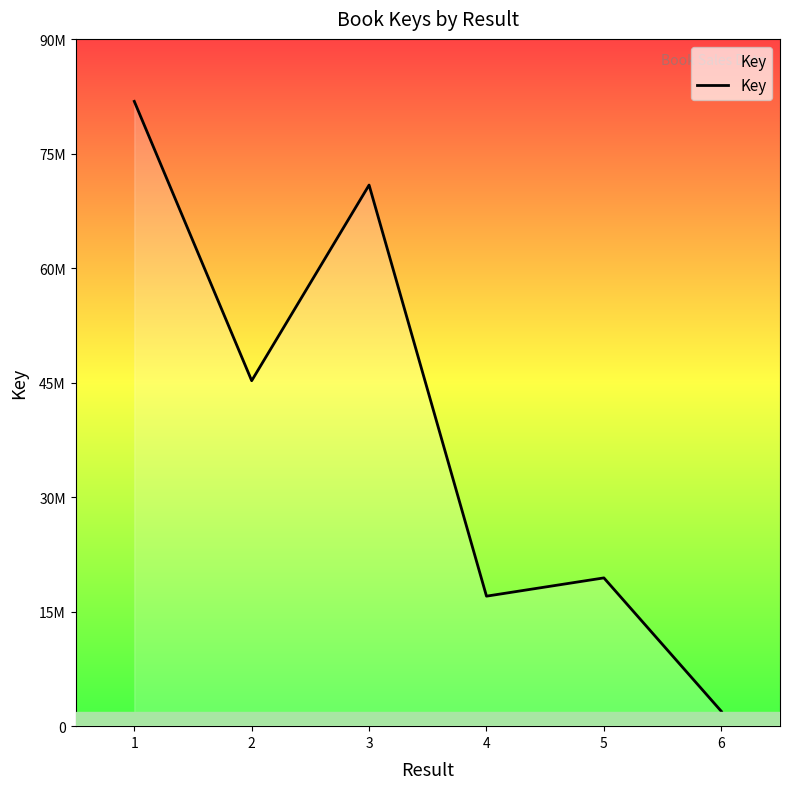

The chart shows a value of 125697796 at 1. True or false?

False